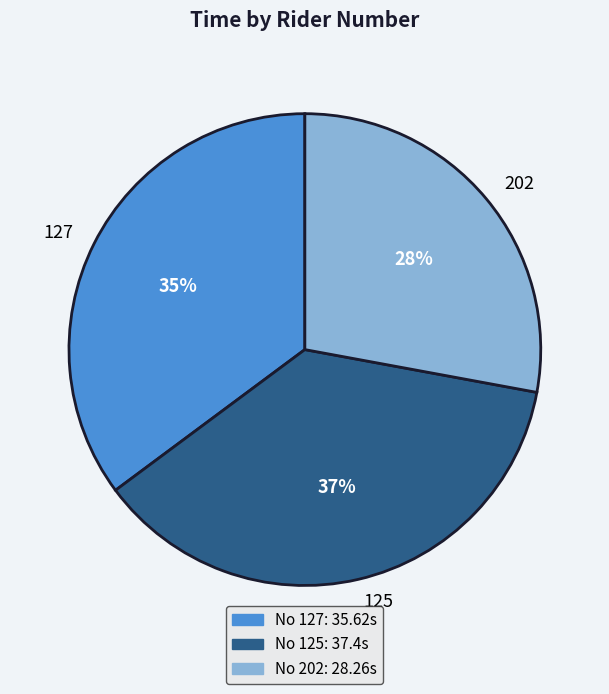

Which slice is the largest?

125